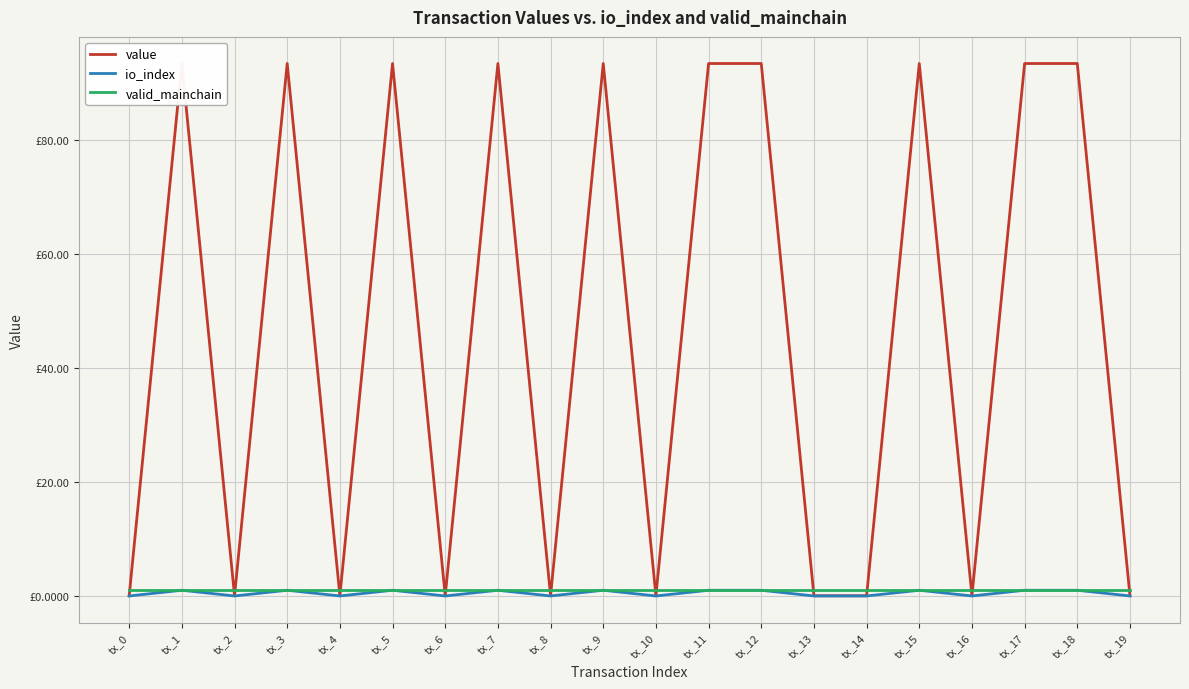

True or false: value and io_index cross at least once.

False